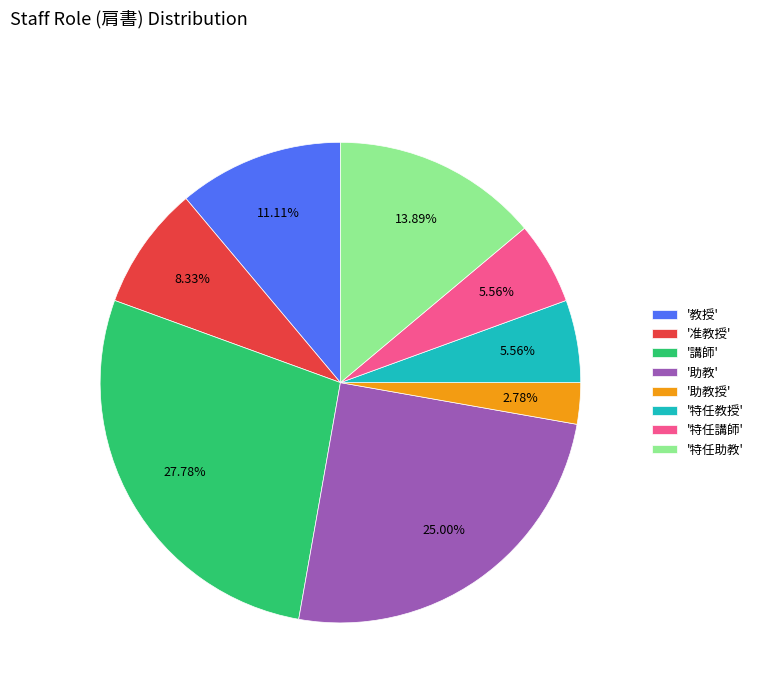

Which slice is the smallest?

'助教授'